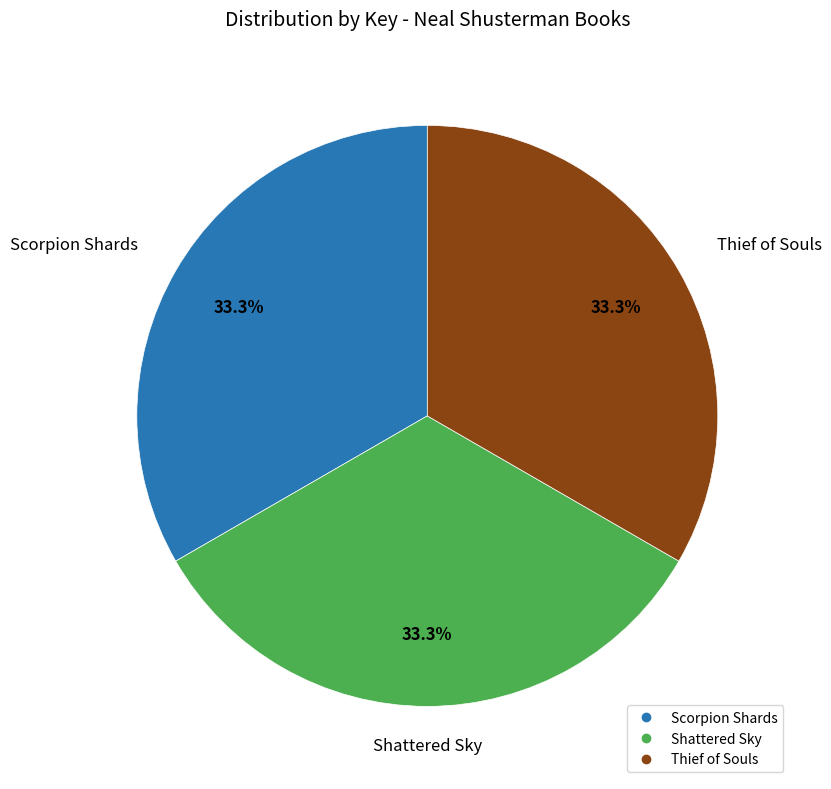

What is the total percentage of Shattered Sky and Scorpion Shards?

66.7%